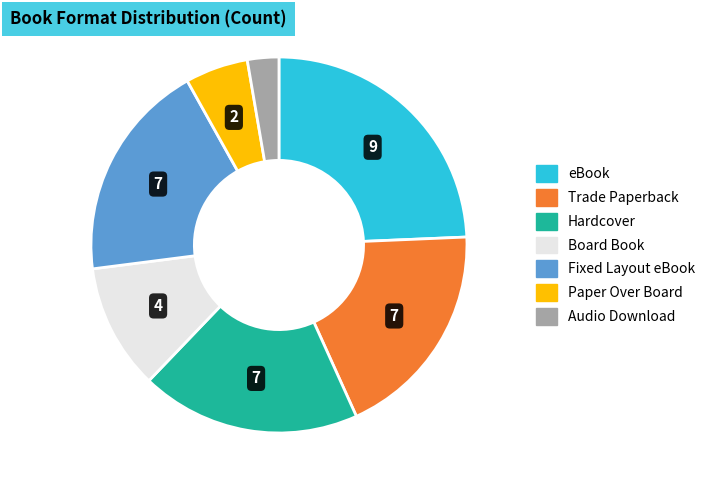

True or false: eBook accounts for 39% of the total.

False